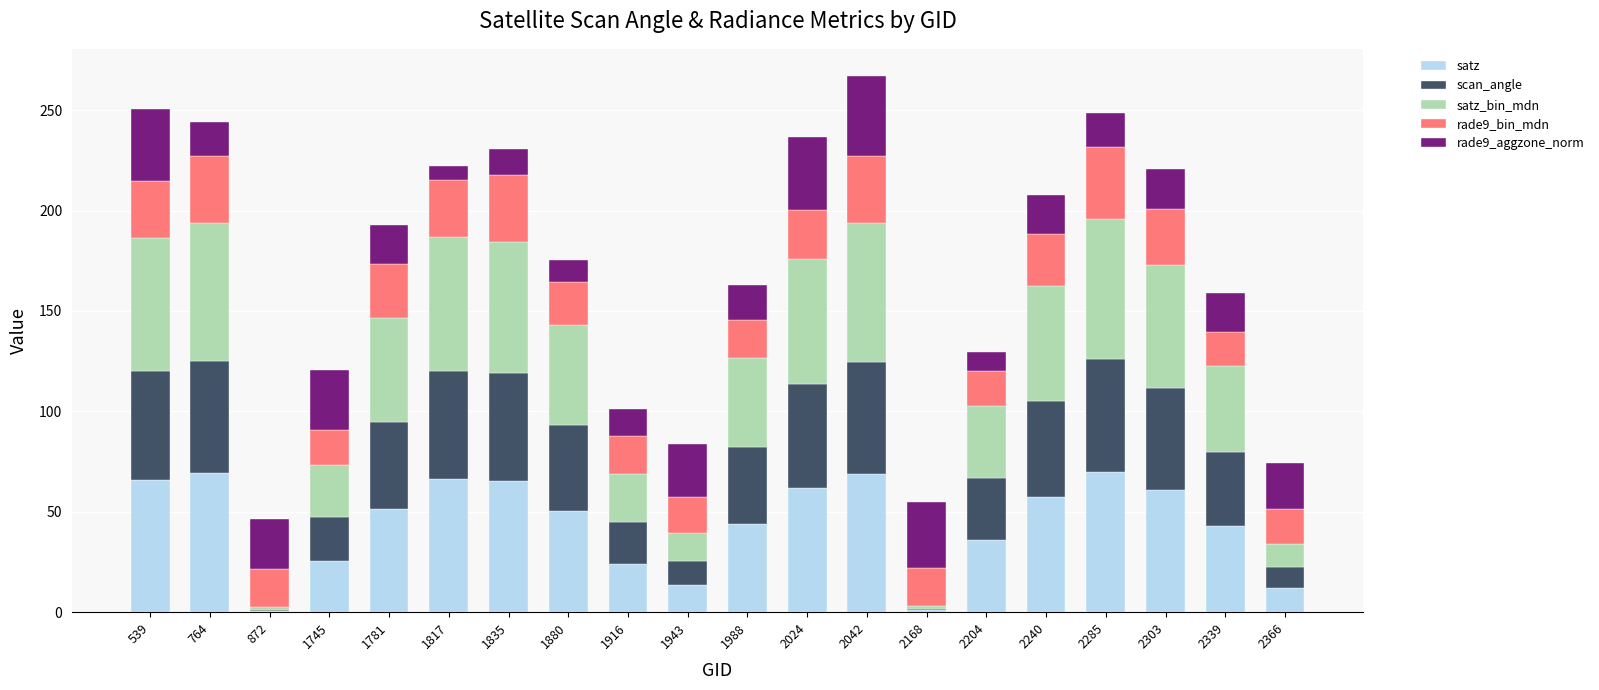

At which category is the sum across all series the highest?

2042